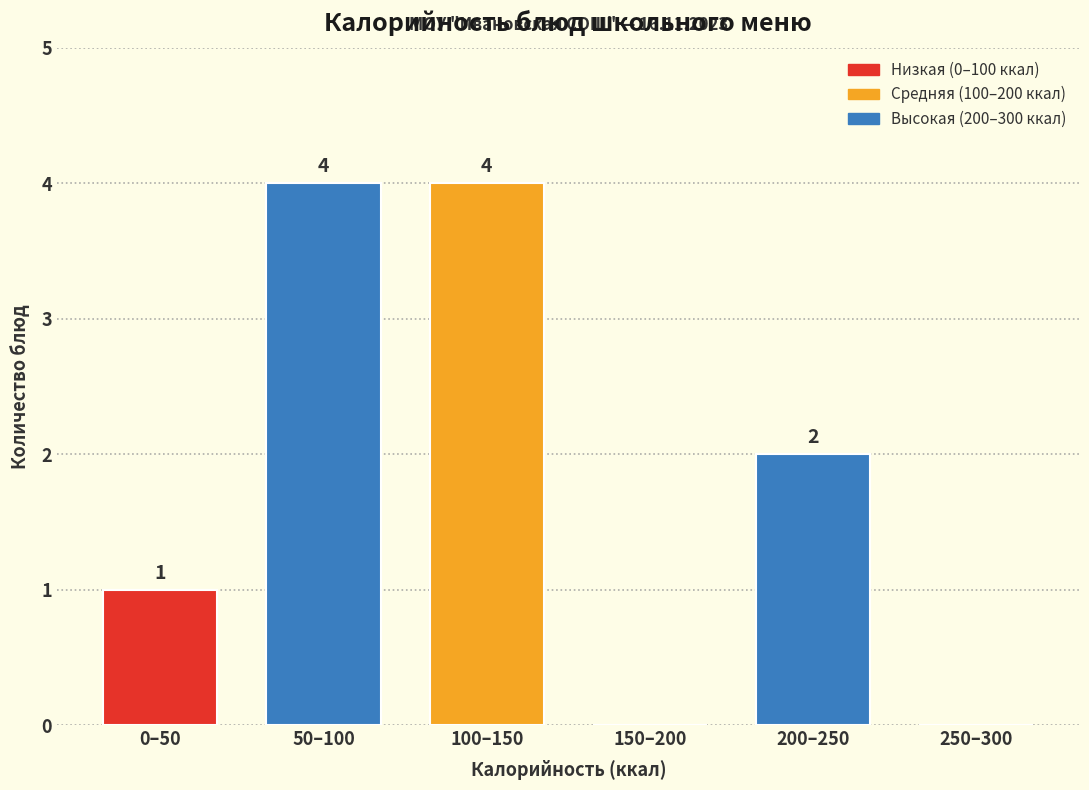

Reading right to left, transcribe all the data shown in this chart.

250–300=0	200–250=2	150–200=0	100–150=4	50–100=4	0–50=1